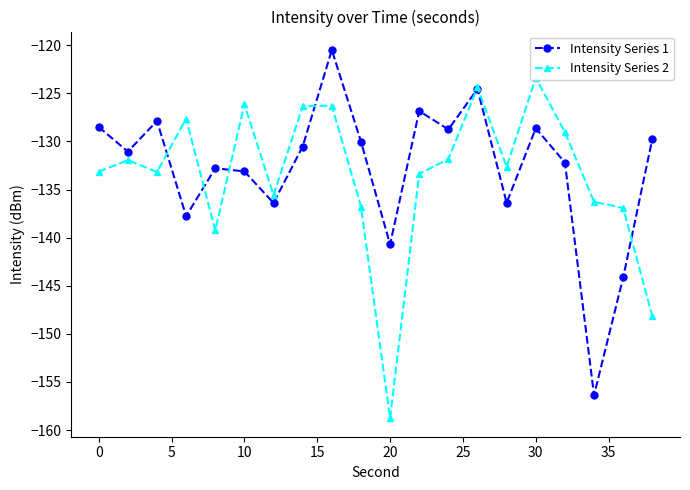

What is the lowest value of the Intensity Series 1 series?

-156.4